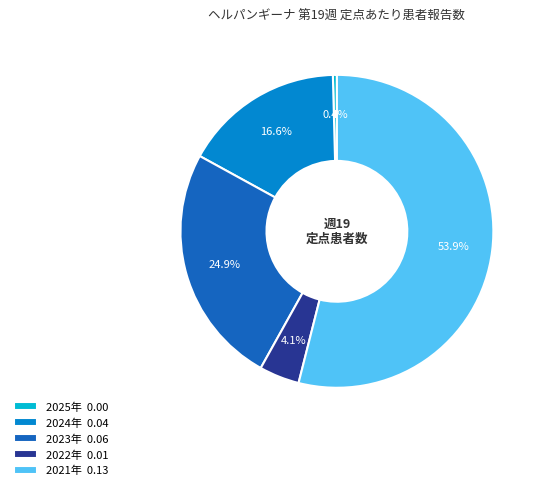

Is 2021年 the majority of the pie?

Yes